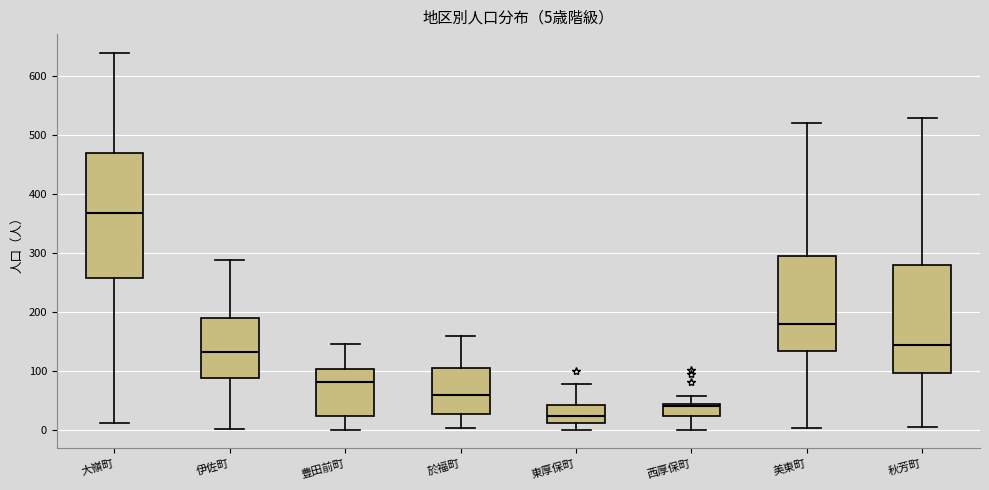

Which box has the lowest median line?

東厚保町